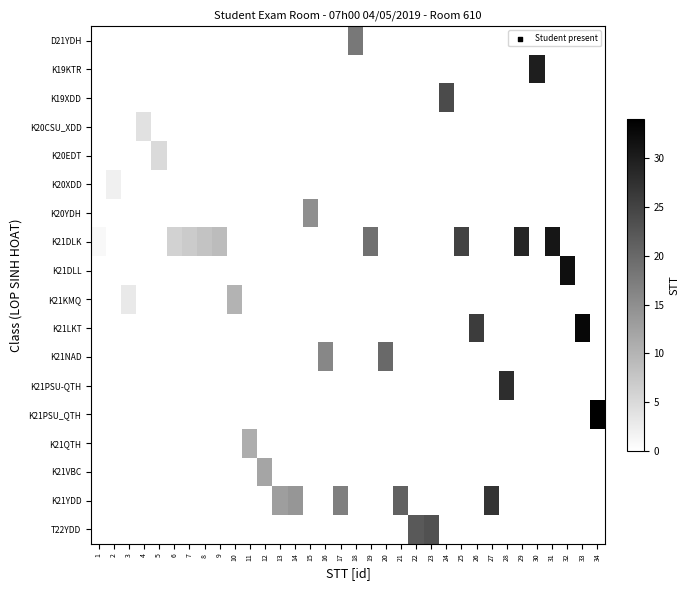

Which category has the lowest value across all series?

1